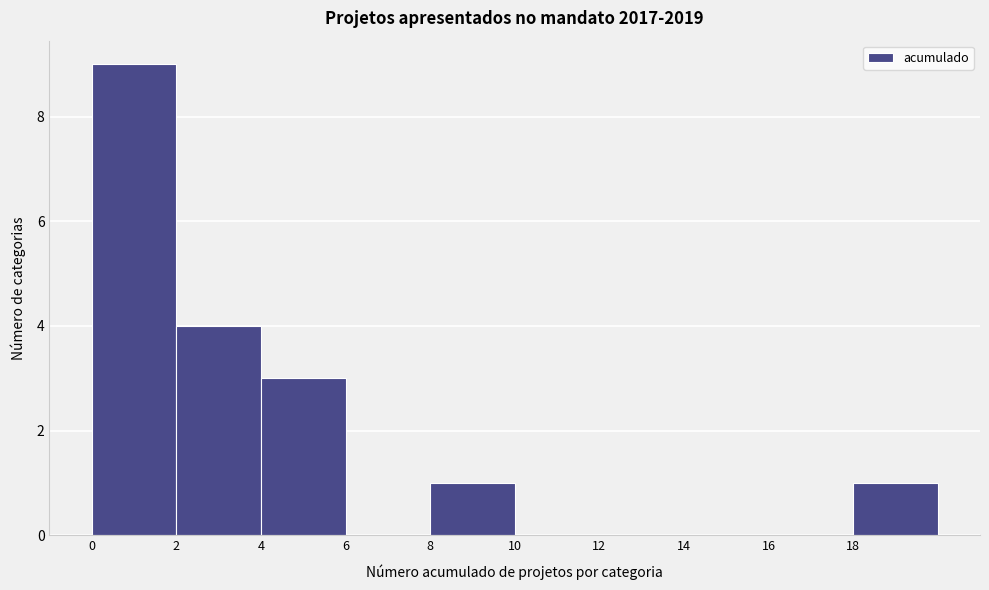

Over which range of the x-axis is the bar tallest?

0 to 2